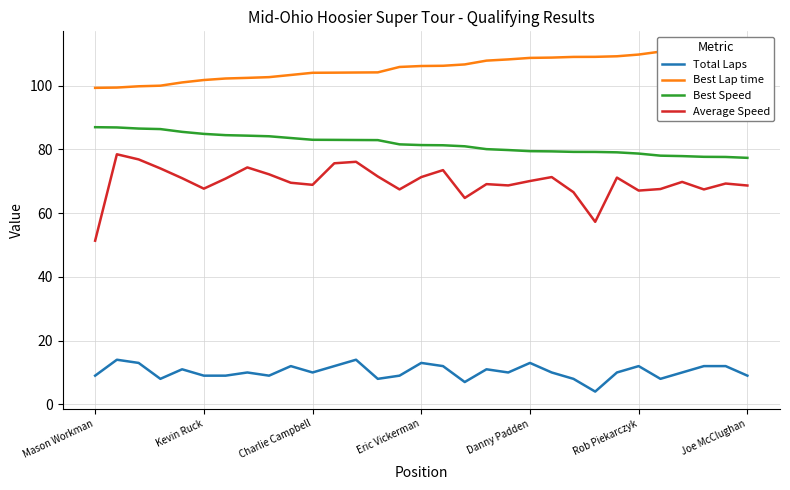

What is the lowest value of the Average Speed series?

51.4